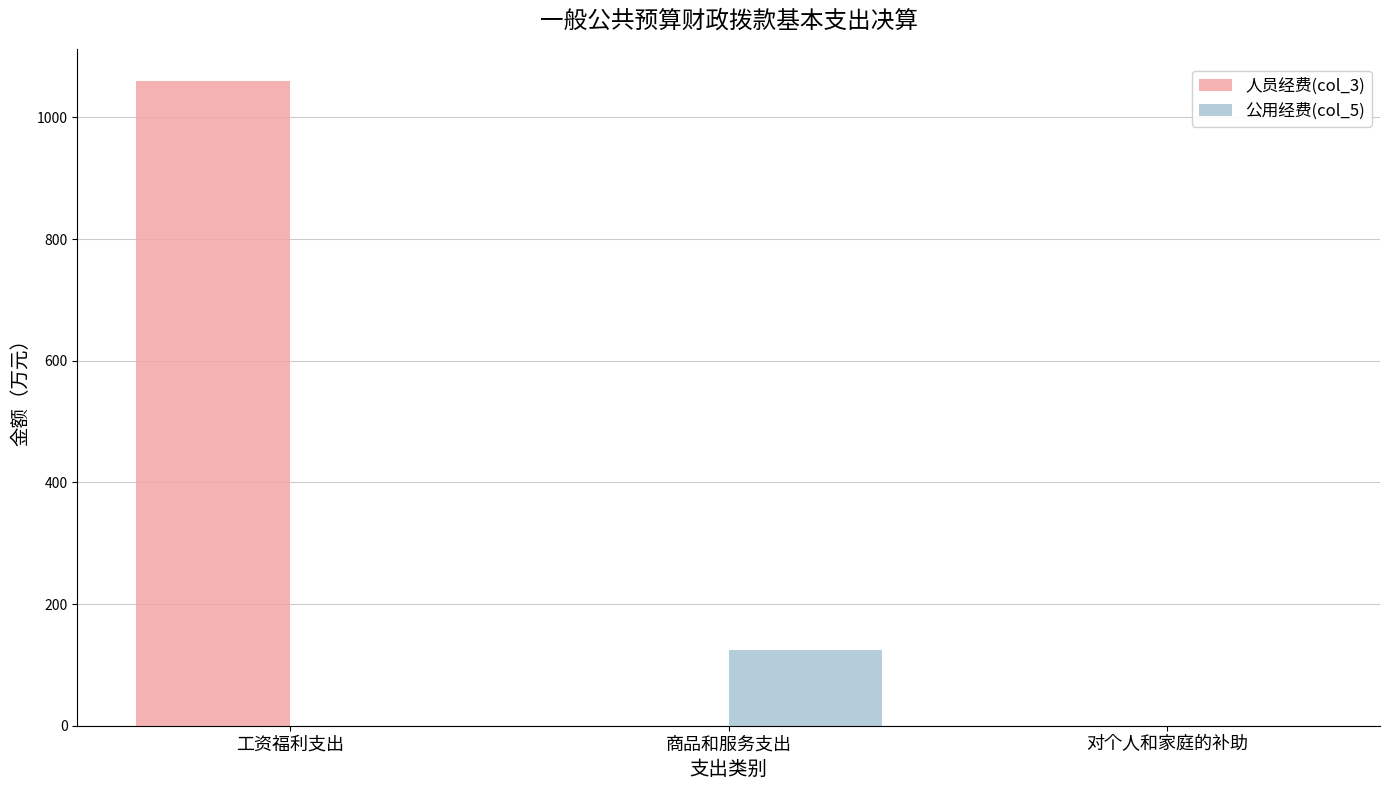

Reading left to right, transcribe all the data shown in this chart.

人员经费(col_3): 1059.8	0.0	0.0
公用经费(col_5): 0.0	124.8	0.0